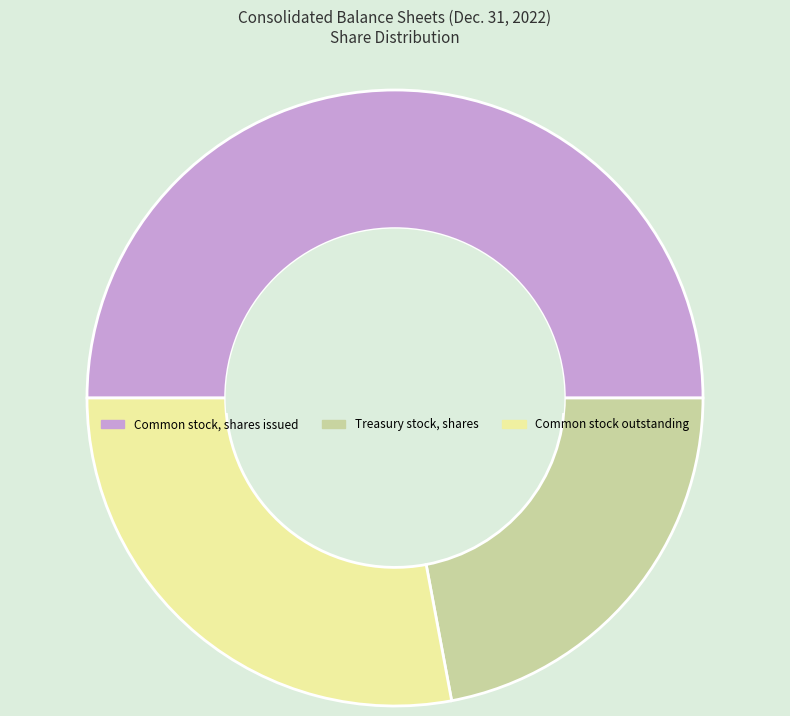

Count the number of slices in the pie.

3